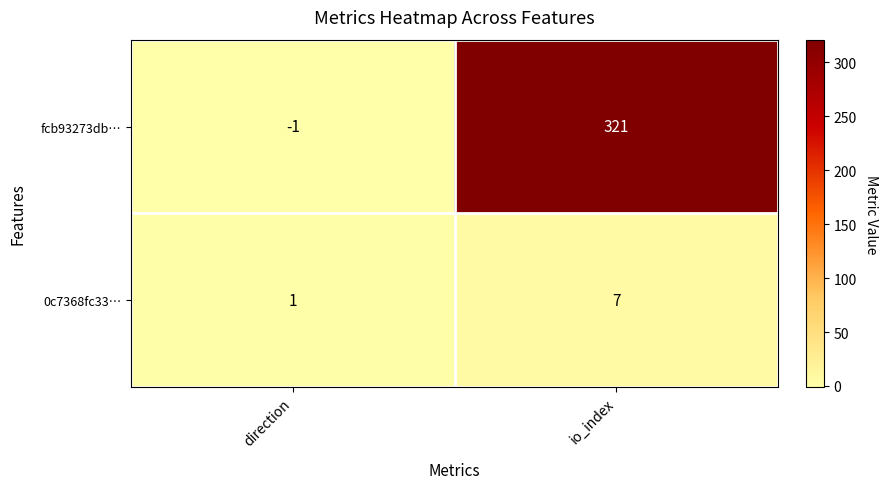

The value of 0c7368fc33… at io_index is 7. True or false?

True